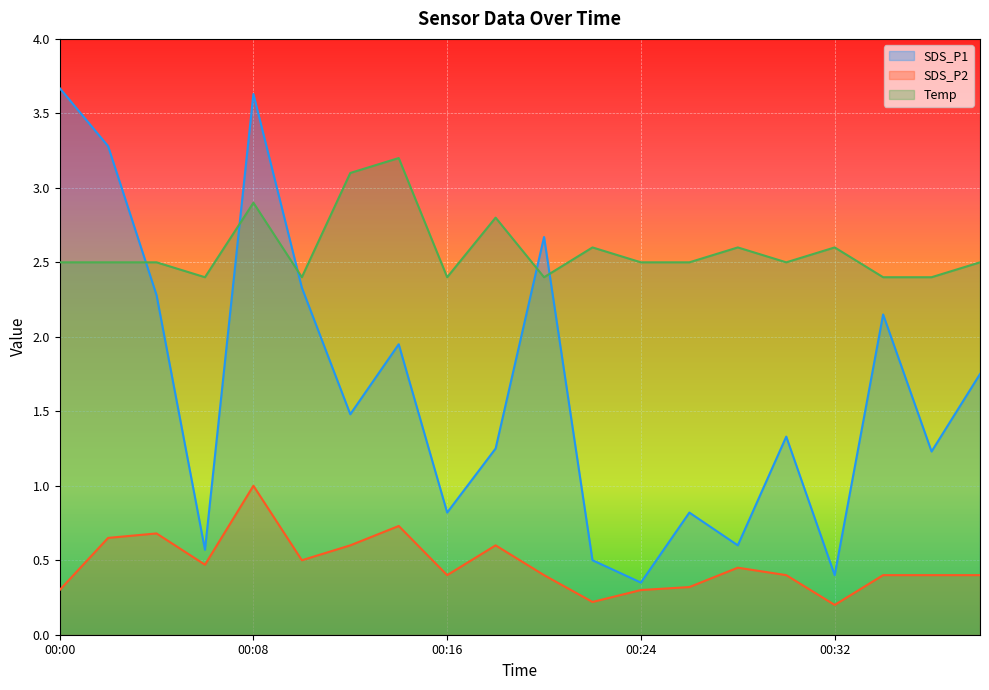

What is the value of the Temp point at the 3rd from the left?

2.5